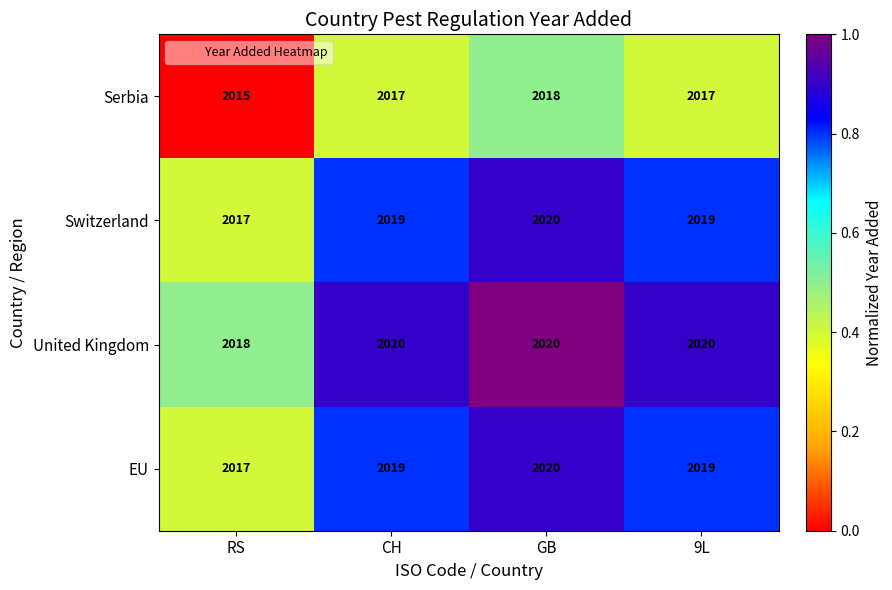

How many Serbia values are between 2017 and 2018?

3